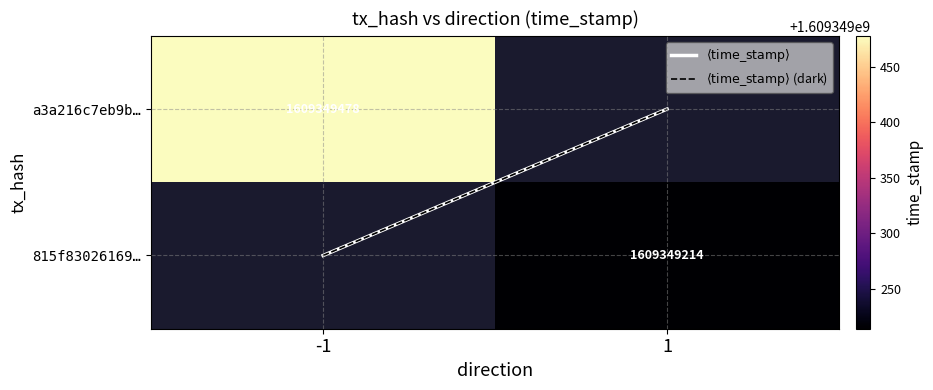

Which series changed the most between -1 and 1?

$\langle \mathrm{time\_stamp} \rangle$